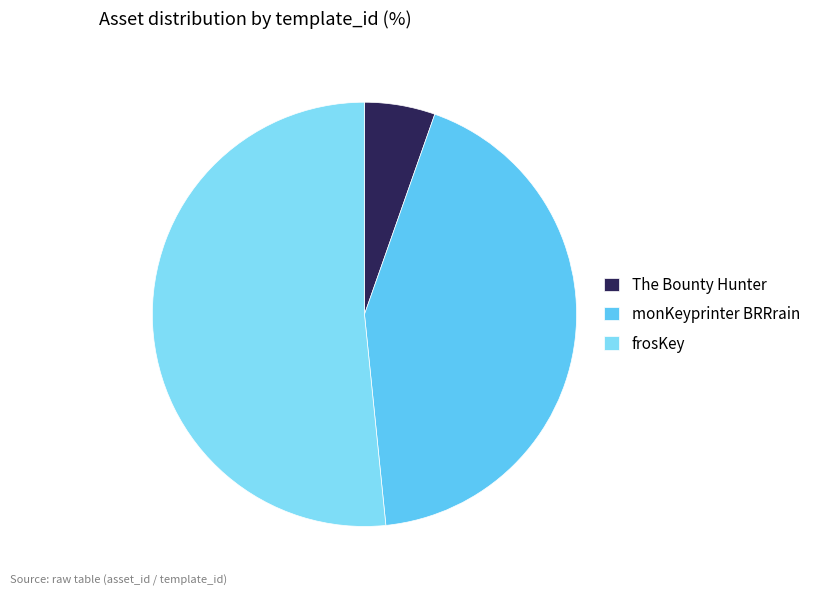

Is the sum of The Bounty Hunter and monKeyprinter BRRrain greater than half?

No